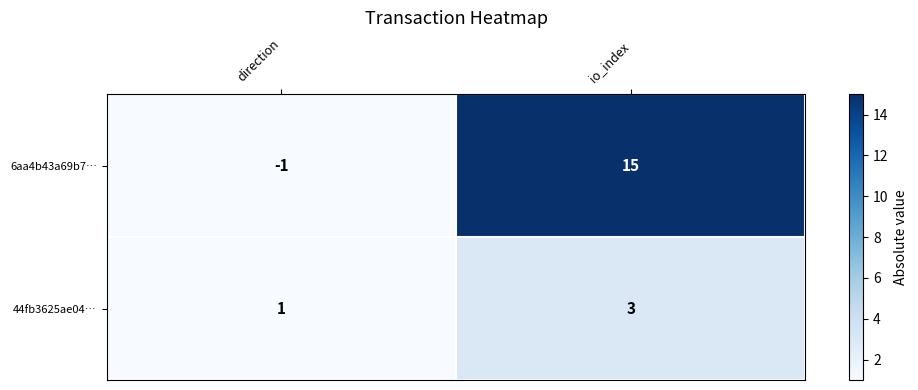

At direction, list the series in order from smallest to largest.

6aa4b43a69b7…, 44fb3625ae04…